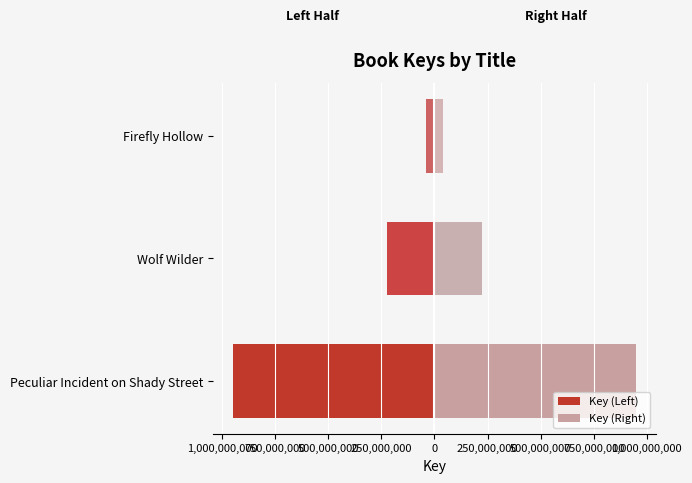

The value of Key (Left) at Firefly Hollow is -39592314.0. True or false?

True